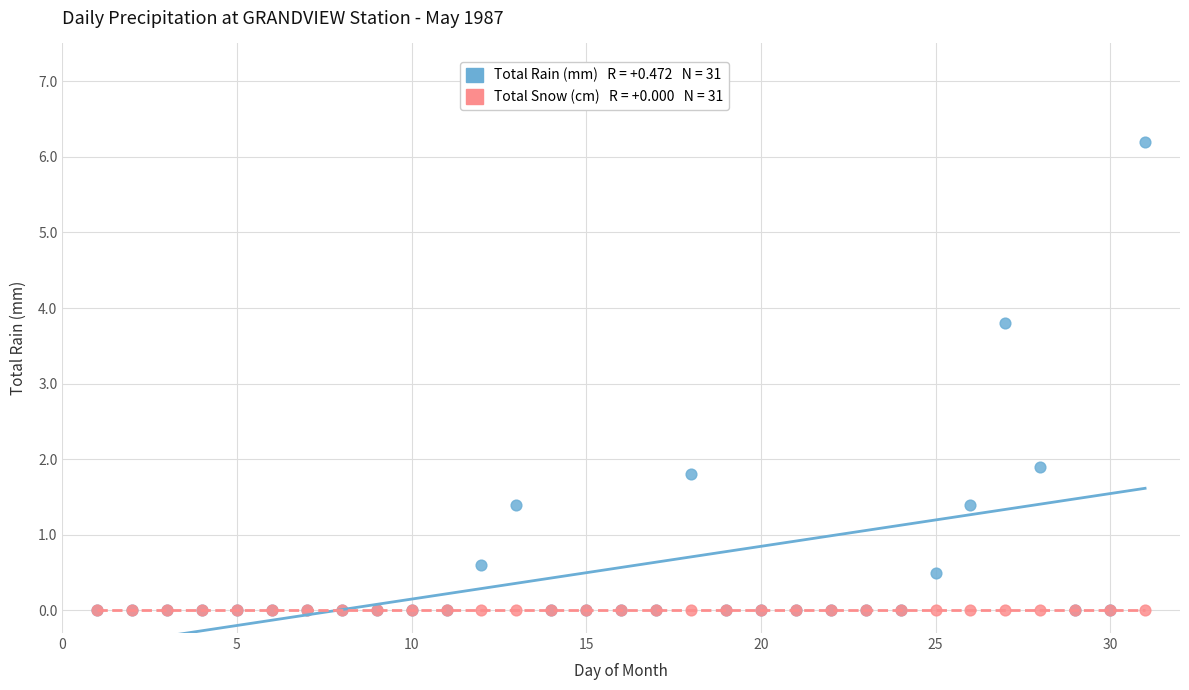

Across all series, what Y value is closest to 3?

3.8